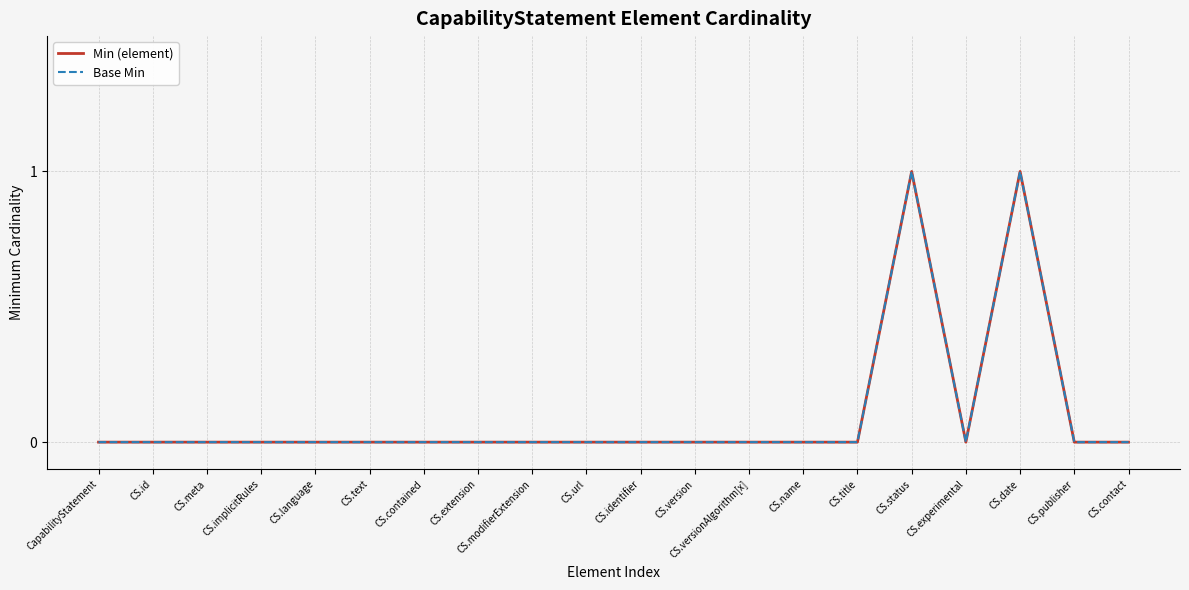

Reading left to right, extract all data points from this chart.

Min (element): 0	0	0	0	0	0	0	0	0	0	0	0	0	0	0	1	0	1	0	0
Base Min: 0	0	0	0	0	0	0	0	0	0	0	0	0	0	0	1	0	1	0	0